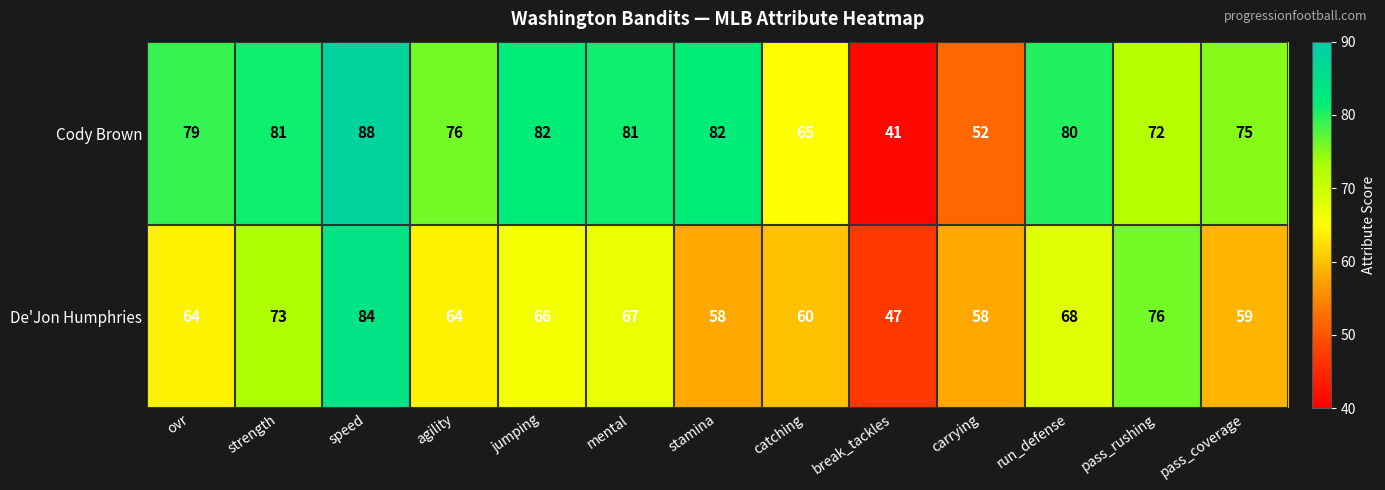

At which label is Cody Brown closest to 64?

catching